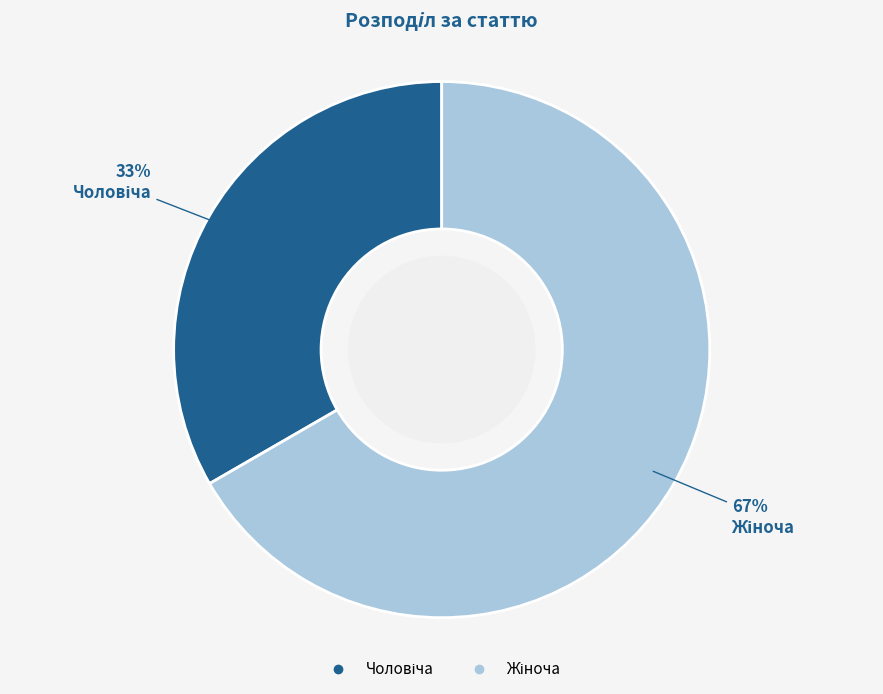

To the nearest percent, what is the average slice percentage?

50%